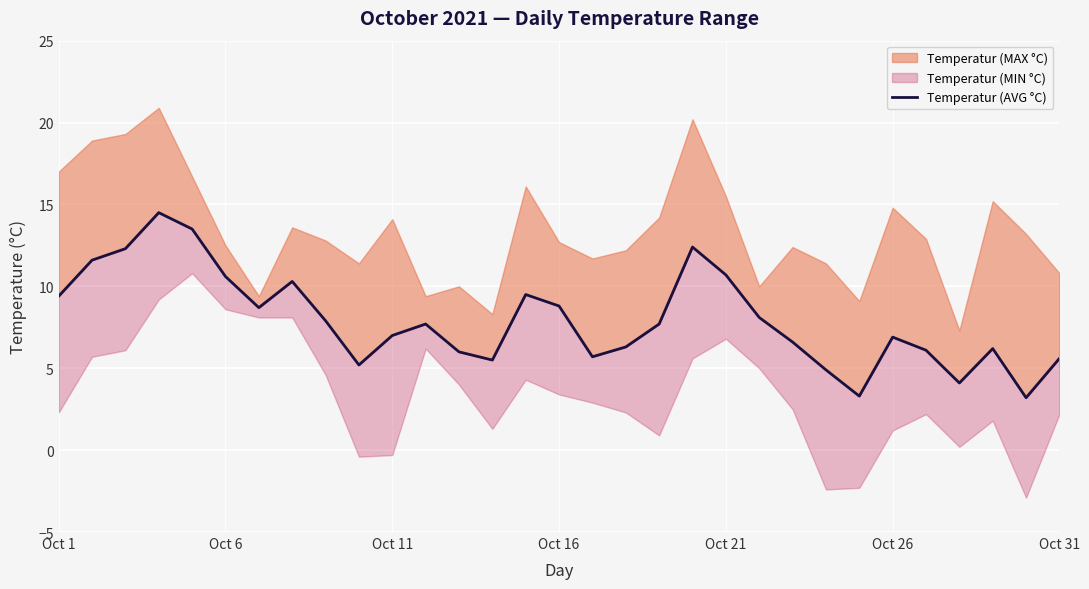

True or false: the data shows 1.6 at 26.

False